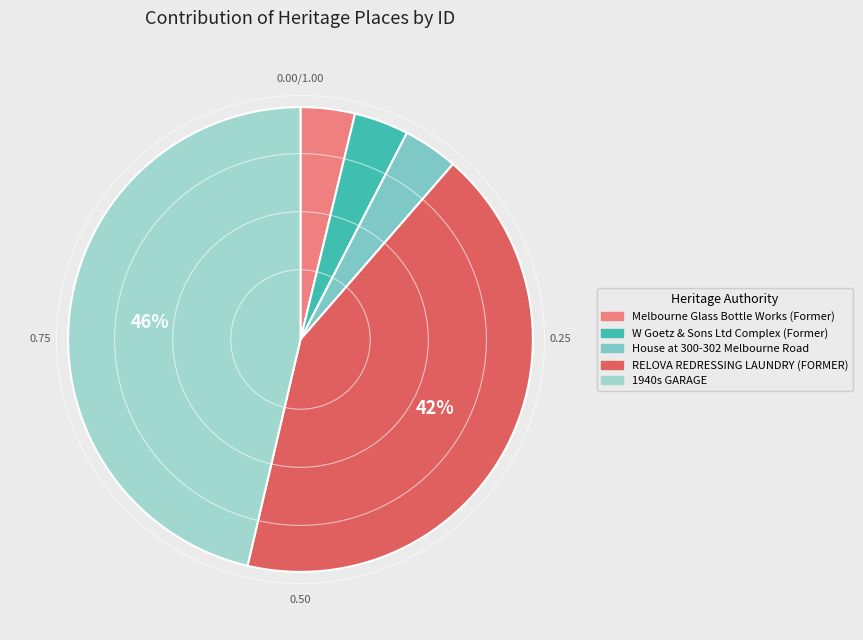

What is the ratio of the value at 1940s GARAGE to the value at Melbourne Glass Bottle Works (Former)?

12.3